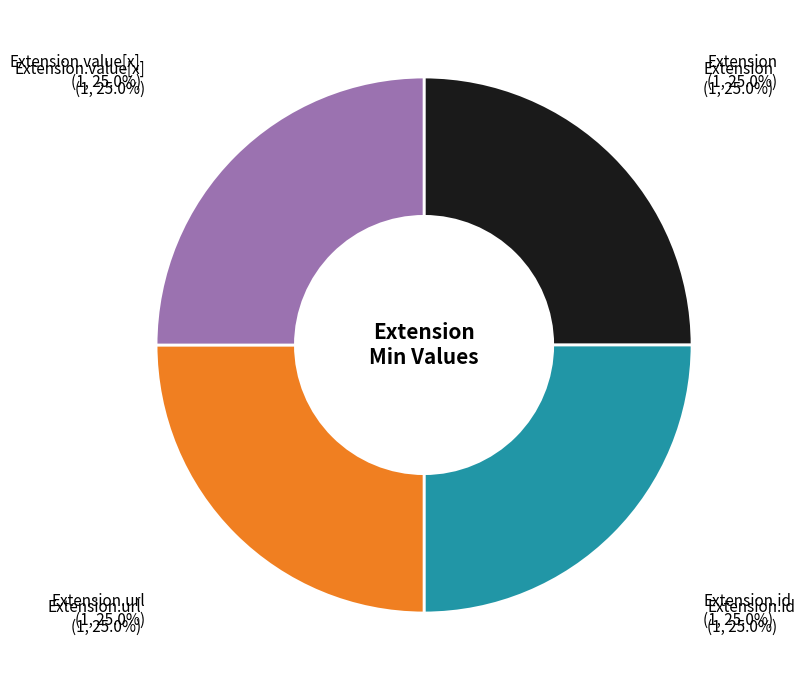

Is there a majority slice in this chart?

No